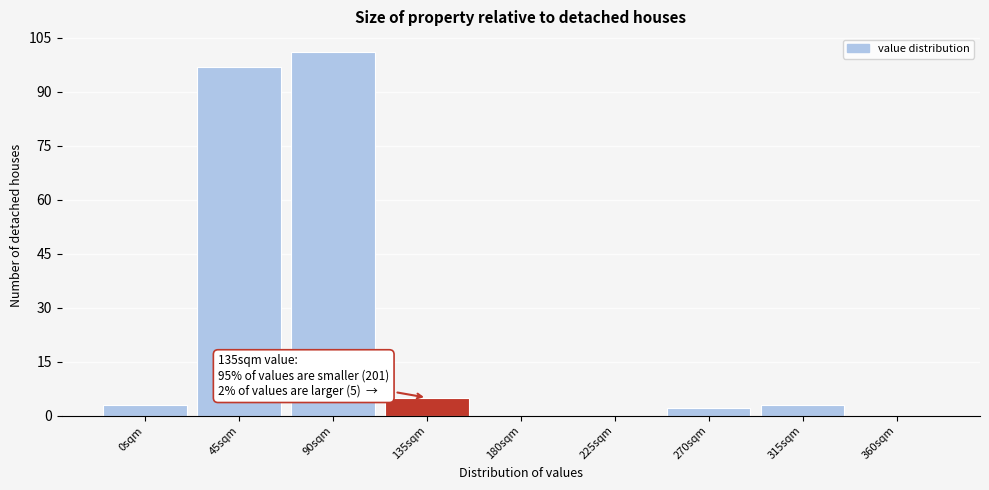

Over which range of the x-axis is the bar tallest?

67.5 to 112.5